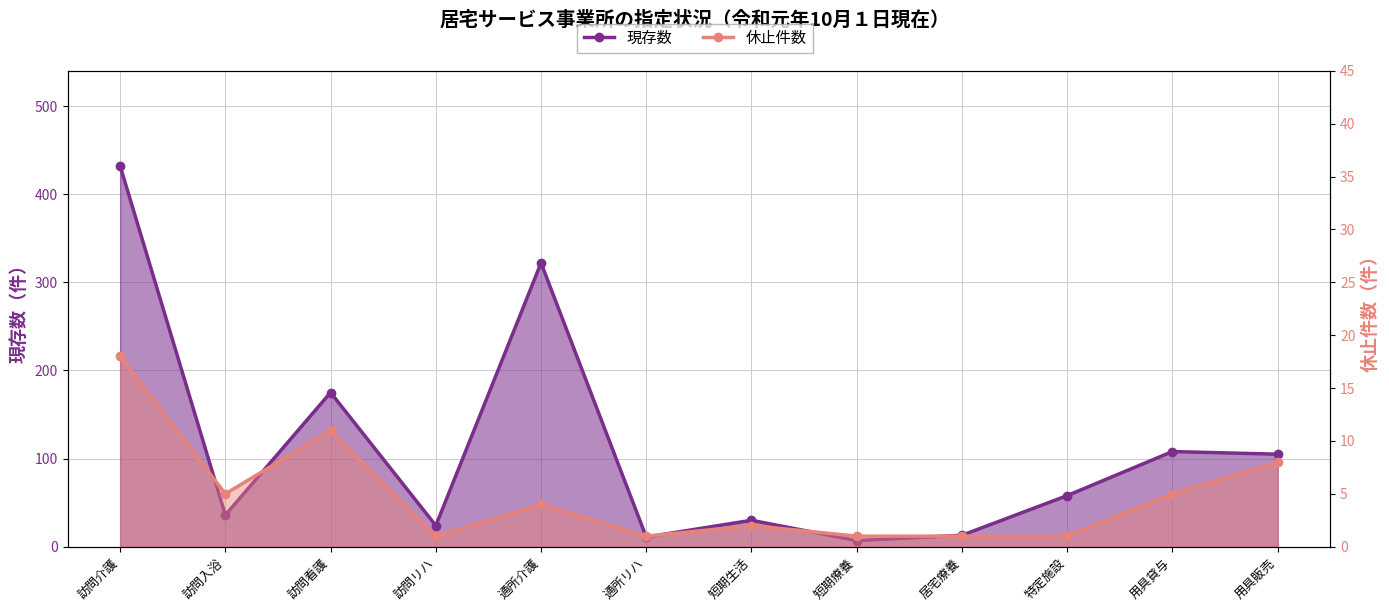

Which has a higher value, 通所介護 or 訪問介護?

訪問介護